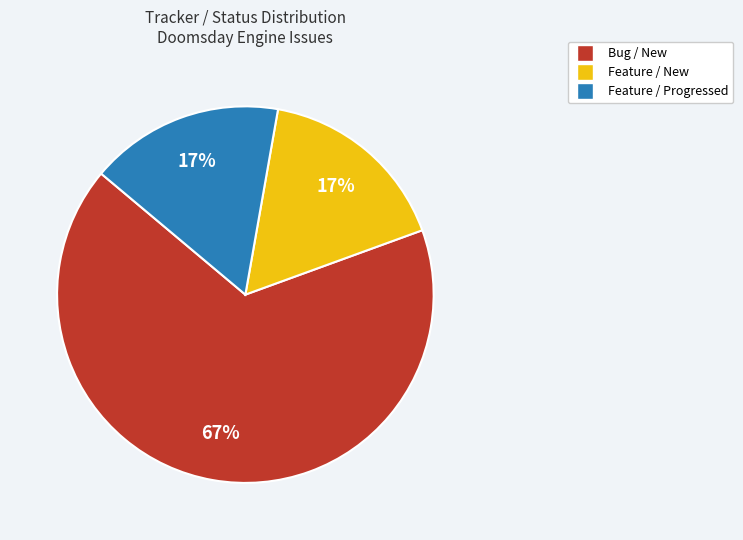

To the nearest percent, what is the difference between the largest and smallest slice percentages?

50%